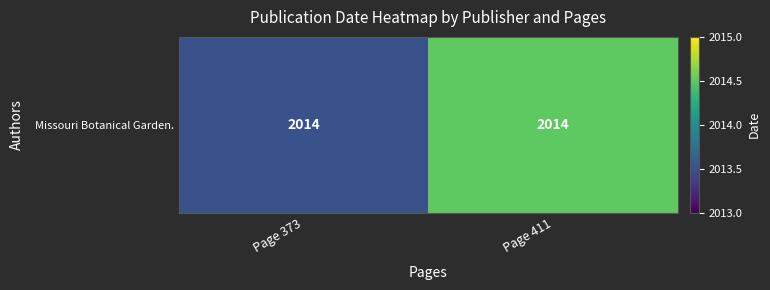

Rank the categories by value from highest to lowest.

Page 411, Page 373